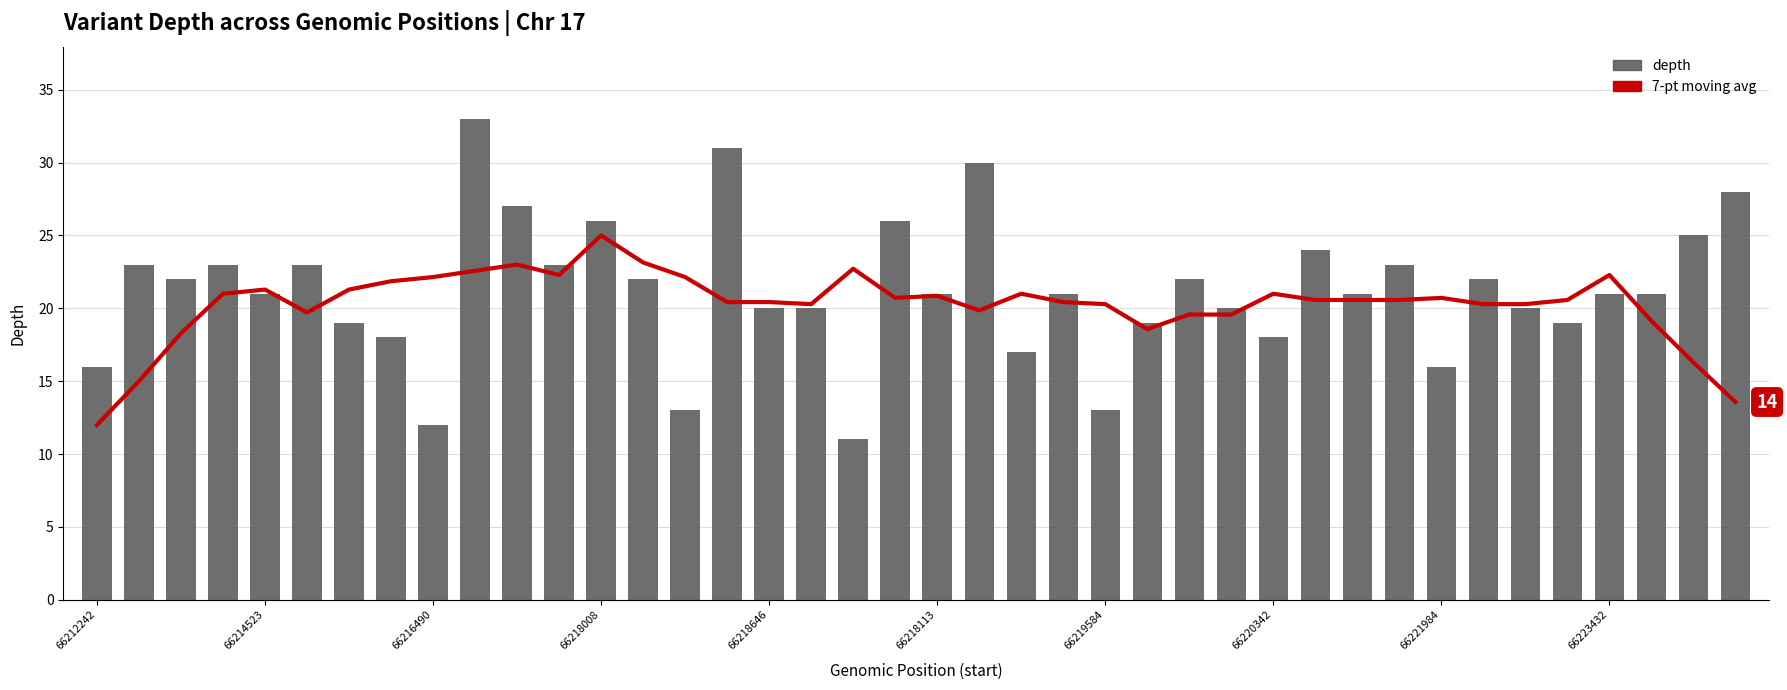

What is the difference between the maximum and minimum values in the depth series?

22.0